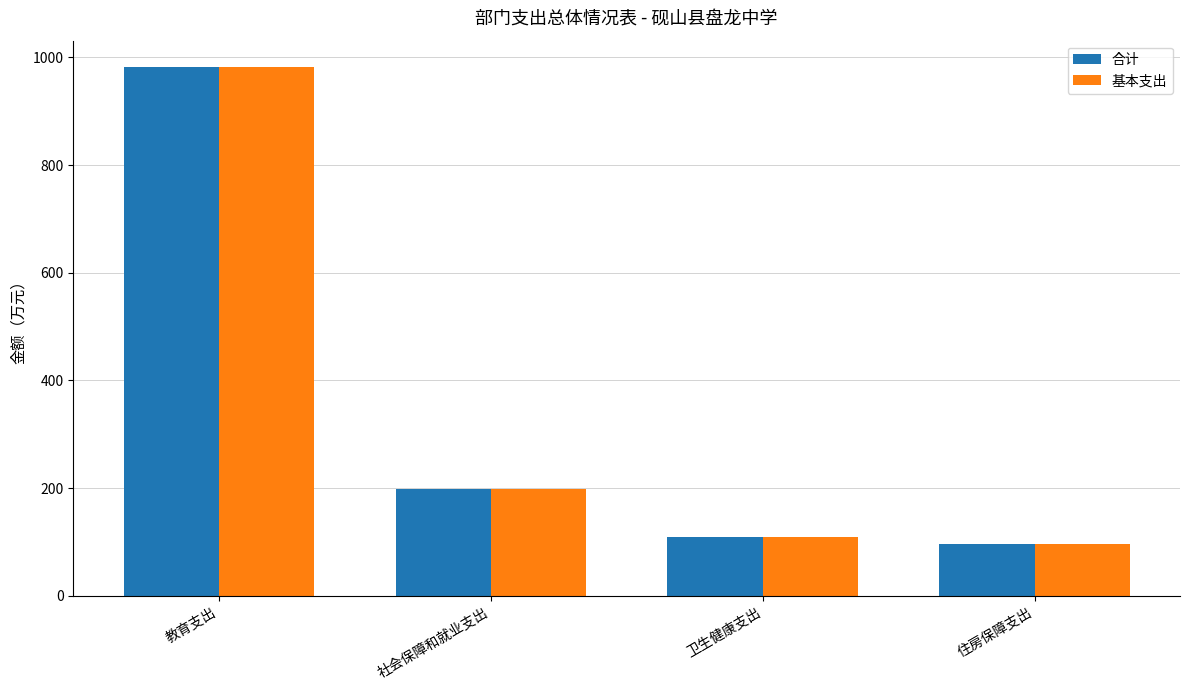

True or false: 基本支出 has a value of 175.6 at 卫生健康支出.

False